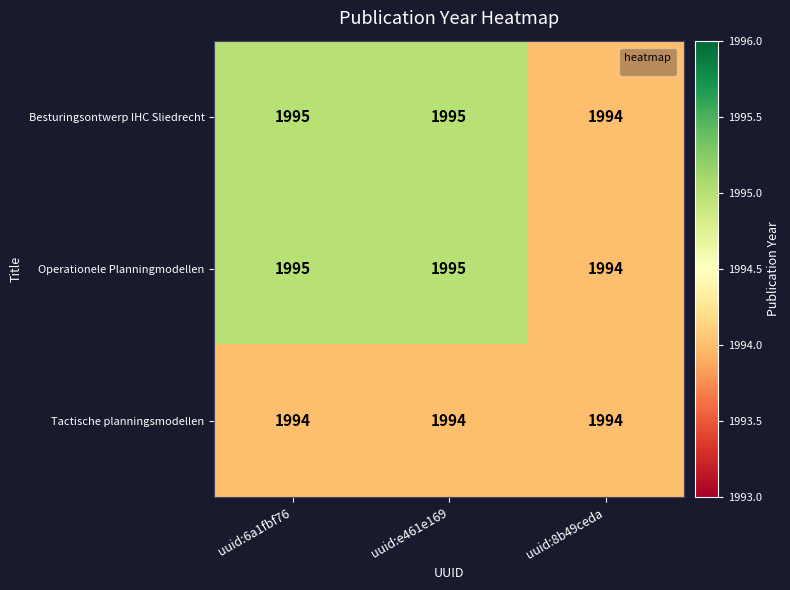

What is the total value across all series at uuid:e461e169?

5984